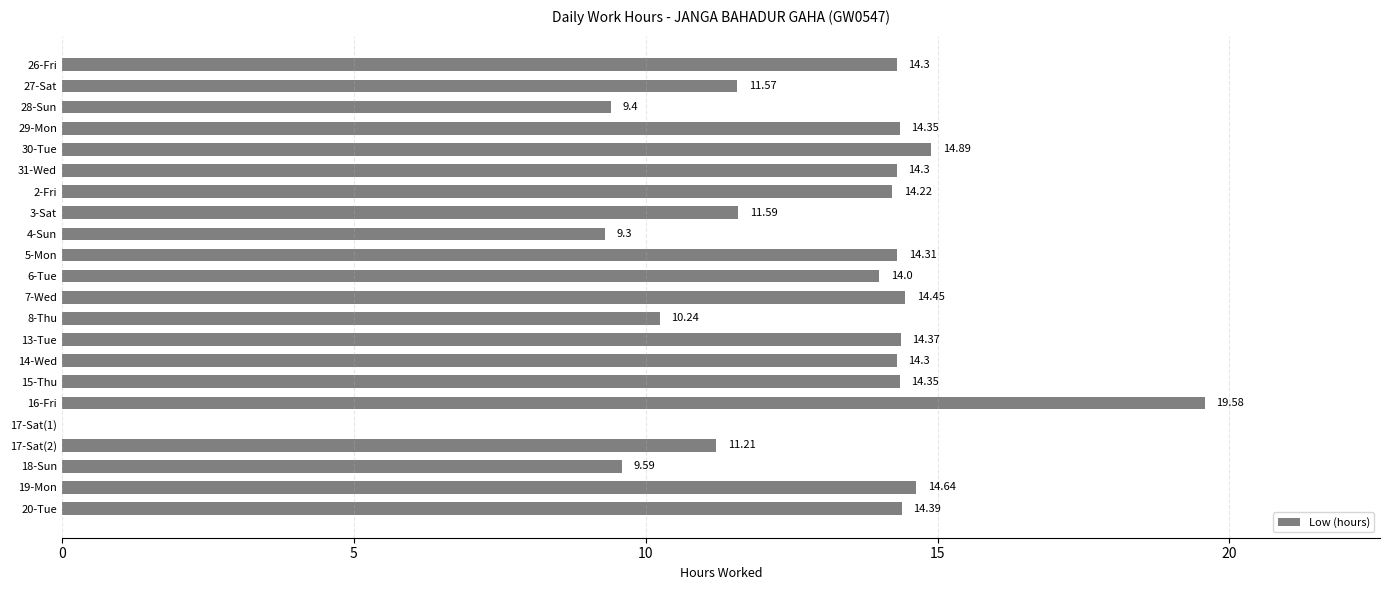

What is the ratio of the value at 4-Sun to the value at 19-Mon?

0.6